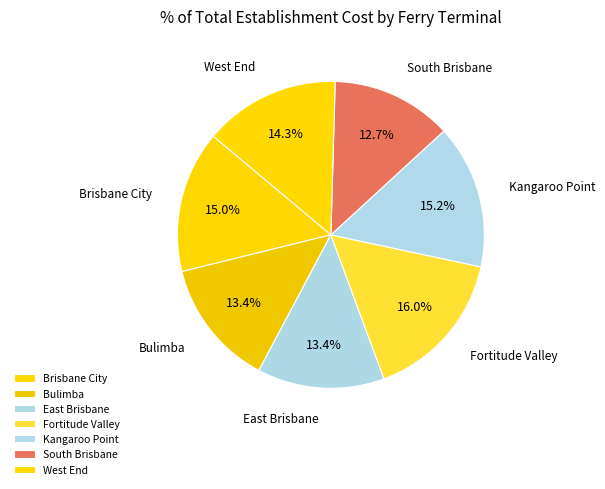

Which category has the smallest portion of the pie?

South Brisbane